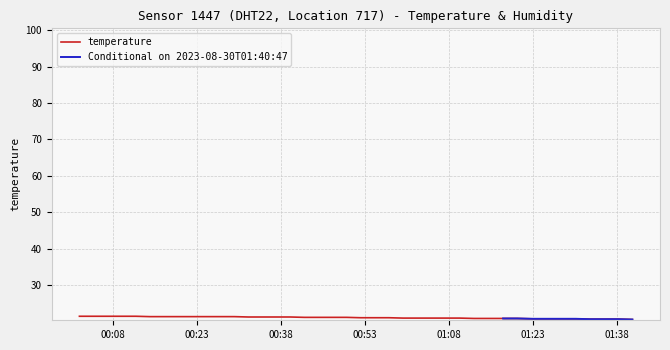

What is the ratio of the value at 2023-08-30T01:04:53 to the value at 2023-08-30T00:24:39?

1.0